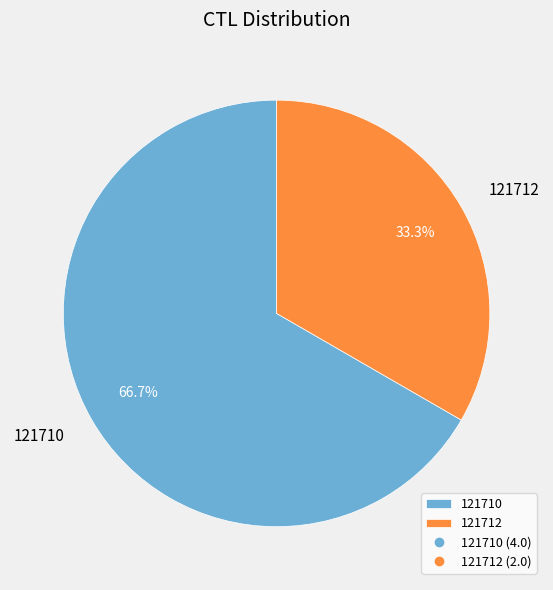

Between 121712 and 121710, which is larger?

121710